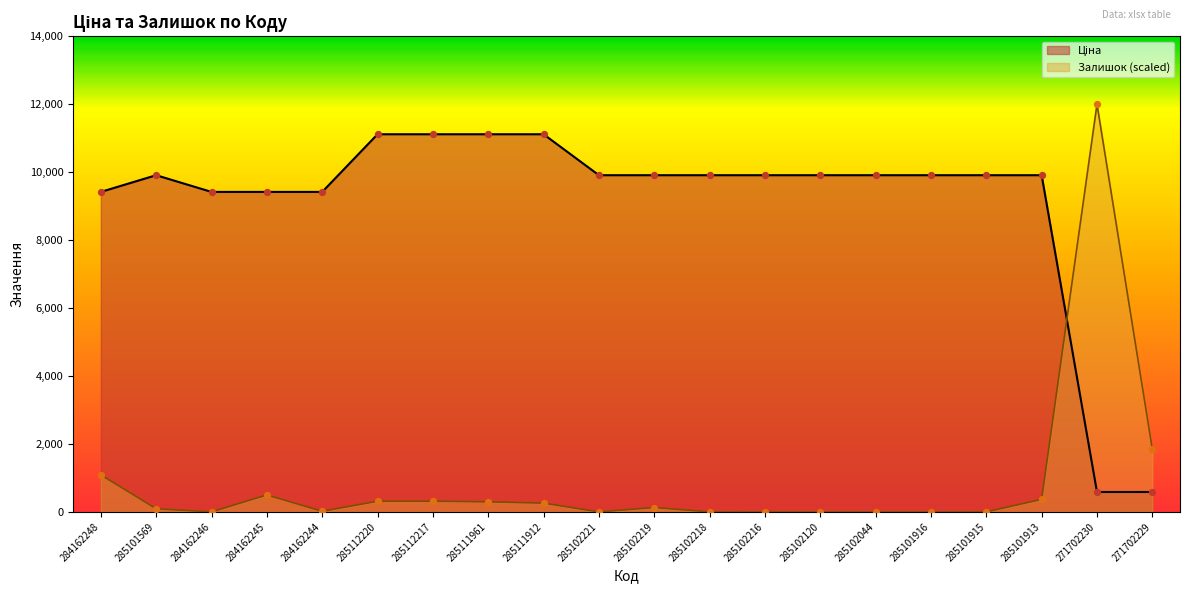

What is the total value across all series at 284162248?

10507.8